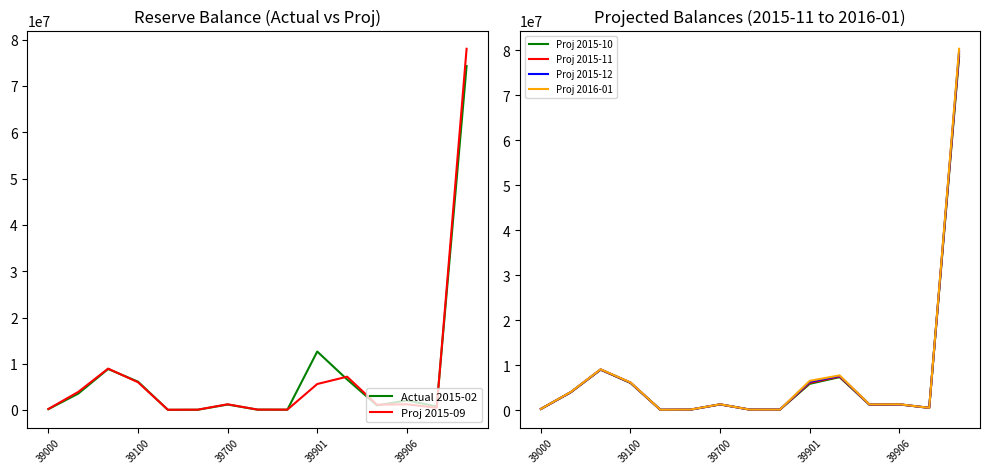

In Proj 2015-10, how many points are higher than both neighbors (excluding endpoints)?

4